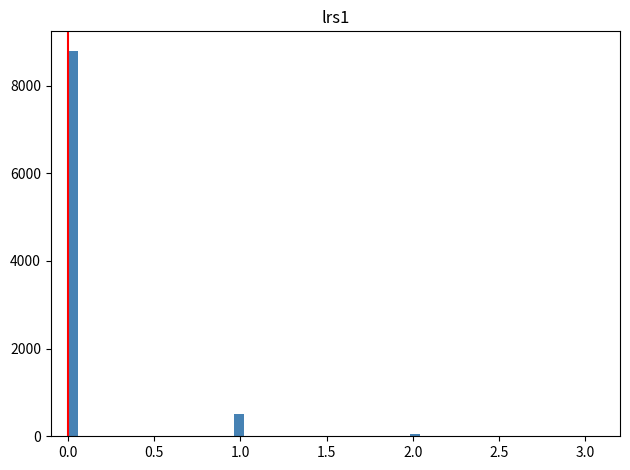

Read against the x-axis, roughly where is the centre of the tallest bar?

0.05